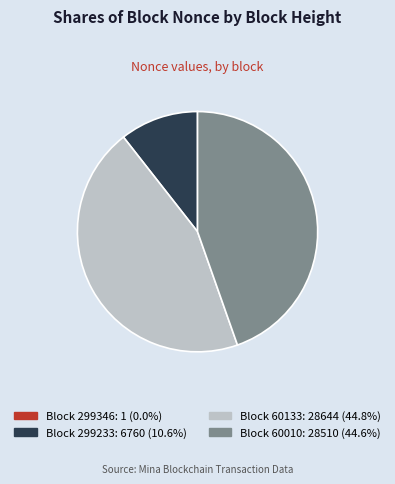

Is there a majority slice in this chart?

No